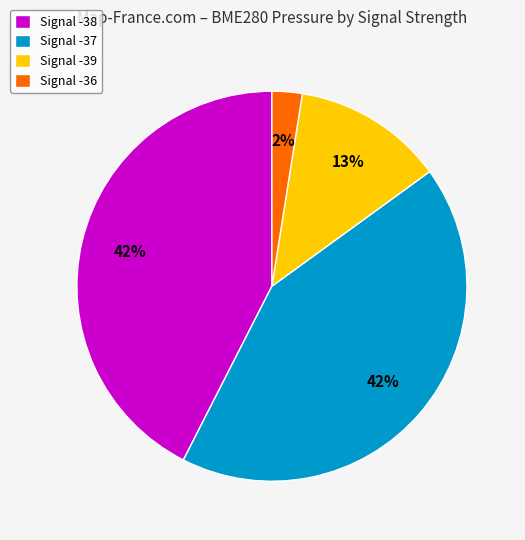

To the nearest percent, what percentage of the pie is Signal -36?

2%